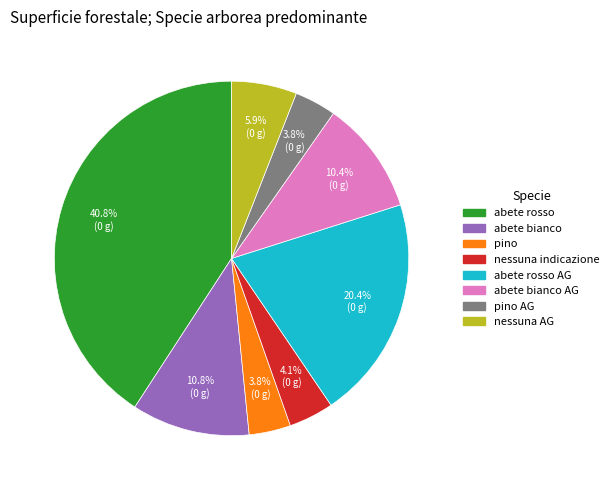

Is the sum of pino AG and abete rosso greater than half?

No